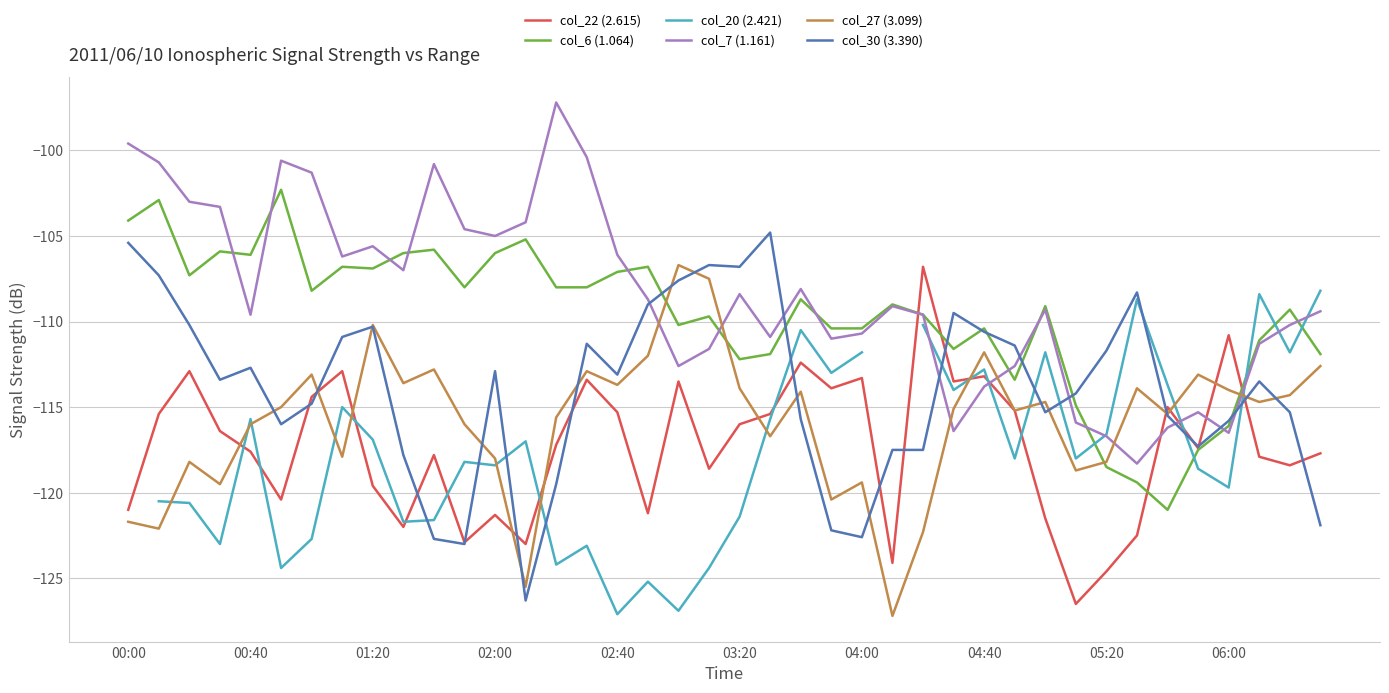

Which category has the highest value in the col_30 (3.390) series?

21